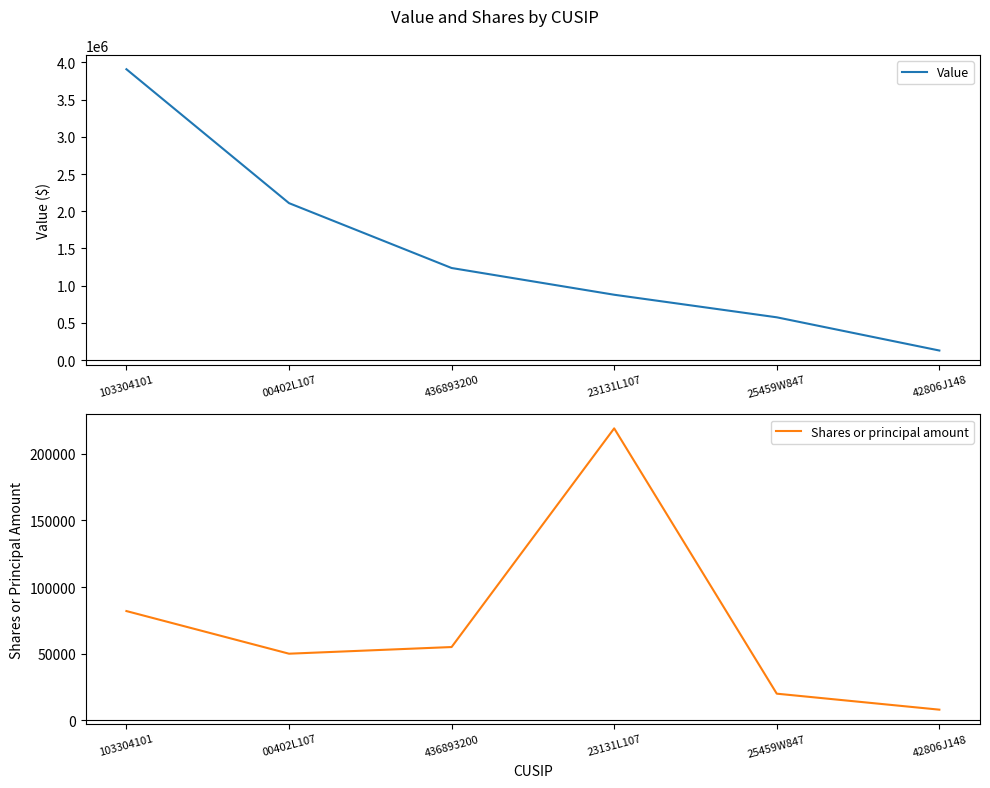

The Value series shows 130000 at 42806J148. True or false?

True